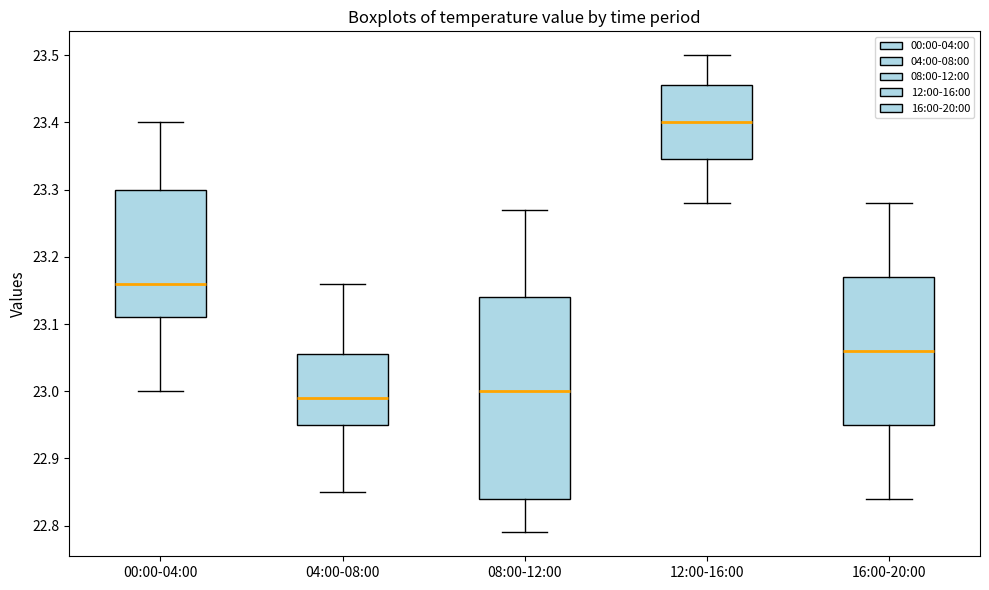

Where does the upper whisker of the box for 16:00-20:00 end on the y-axis? The values are not printed on the chart, so give them approximately, as read against the axis.

23.28